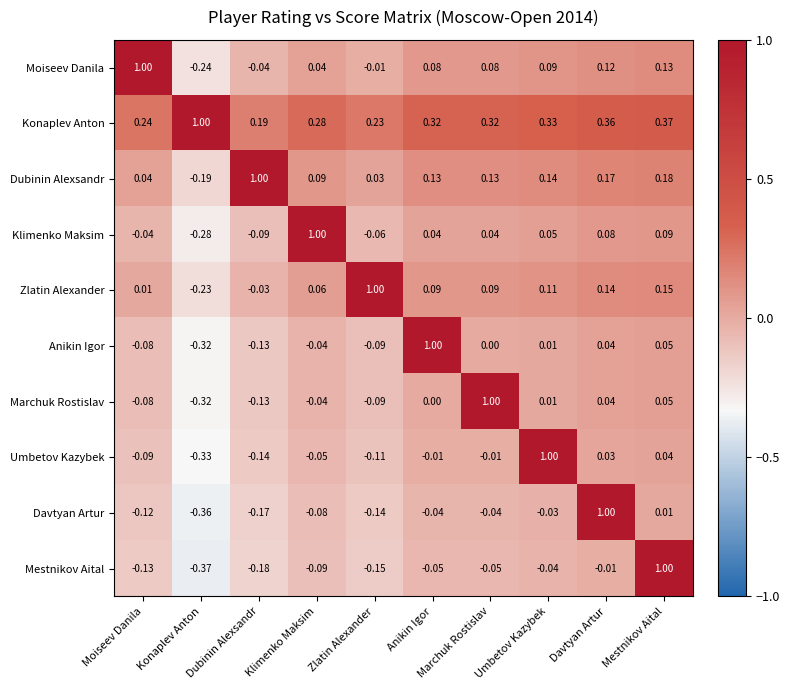

Which category has the lowest value across all series?

Konaplev Anton